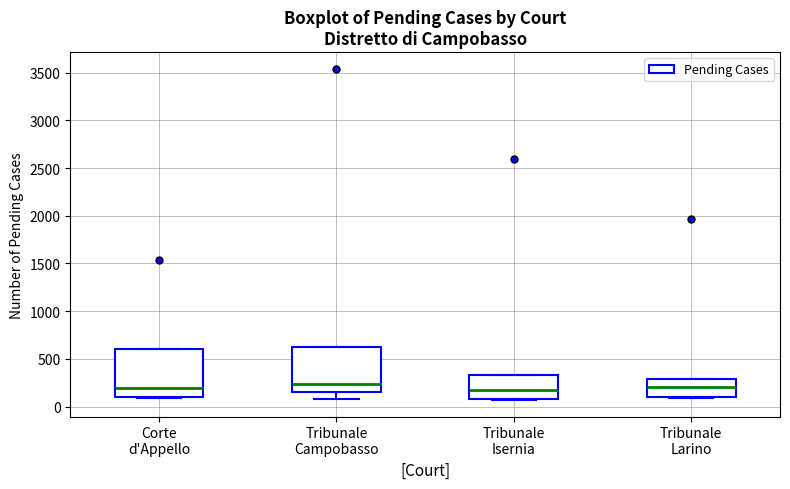

Reading left to right, read every box against the y-axis: the position of its median line, the range the box covers, and the ends of its whiskers. The values are not printed on the chart, so give them approximately, as read against the axis.

Corte d'Appello: median 200, box 100 to 600, whiskers 100 to 600
Tribunale Campobasso: median 250, box 150 to 650, whiskers 100 to 650
Tribunale Isernia: median 200, box 100 to 350, whiskers 50 to 350
Tribunale Larino: median 200, box 100 to 300, whiskers 100 to 300